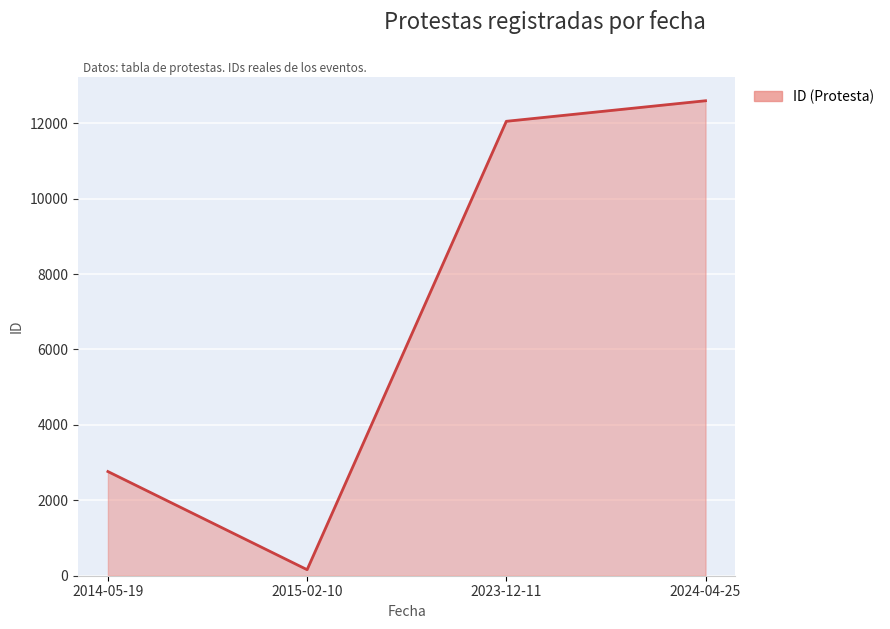

The value at 2014-05-19 is 2763. True or false?

True